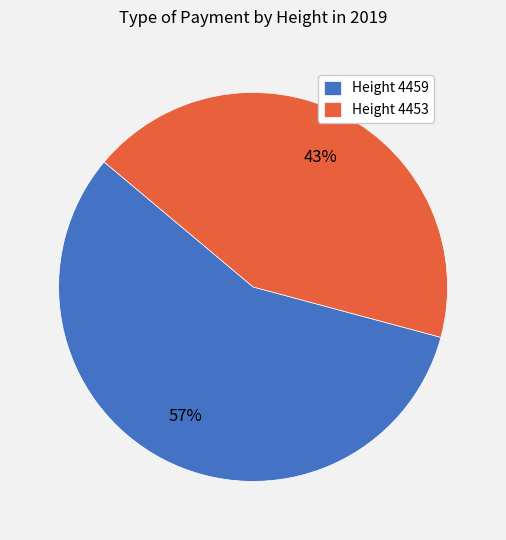

How many slices are in this pie chart?

2